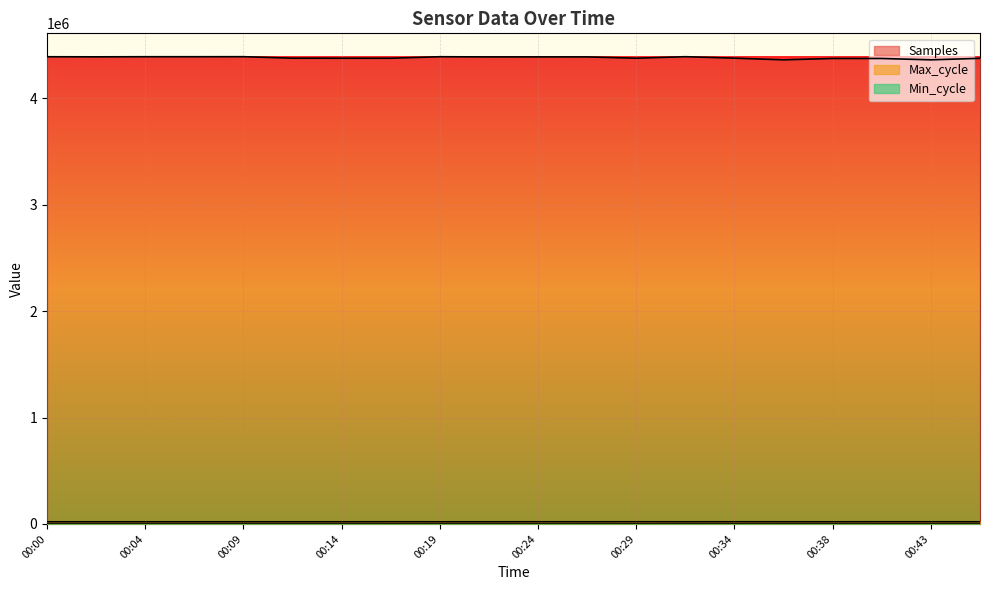

At which label is Max_cycle closest to 20207?

00:36